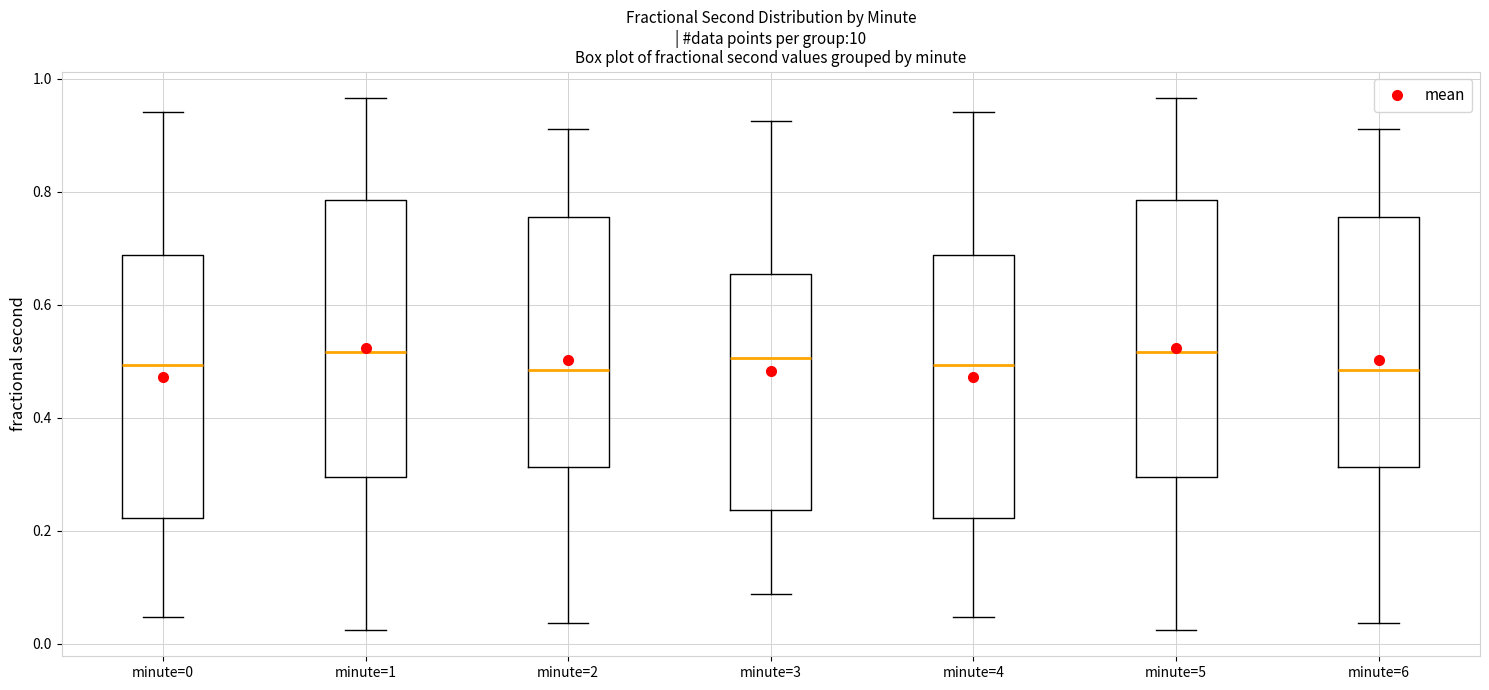

Where does the upper whisker of the box for minute=6 end on the y-axis? The values are not printed on the chart, so give them approximately, as read against the axis.

0.92